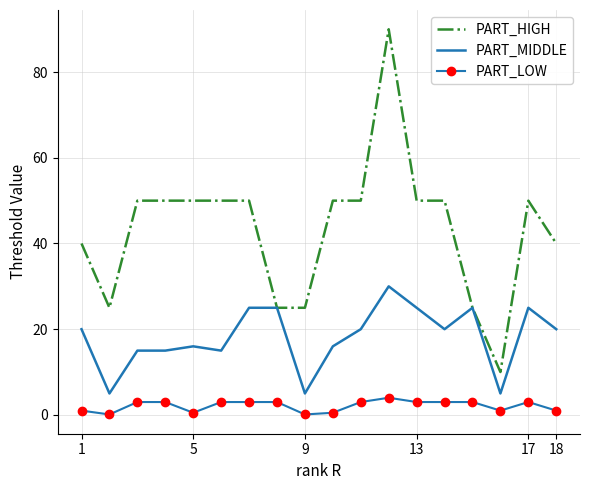

Which series has the largest total across all categories?

PART_HIGH